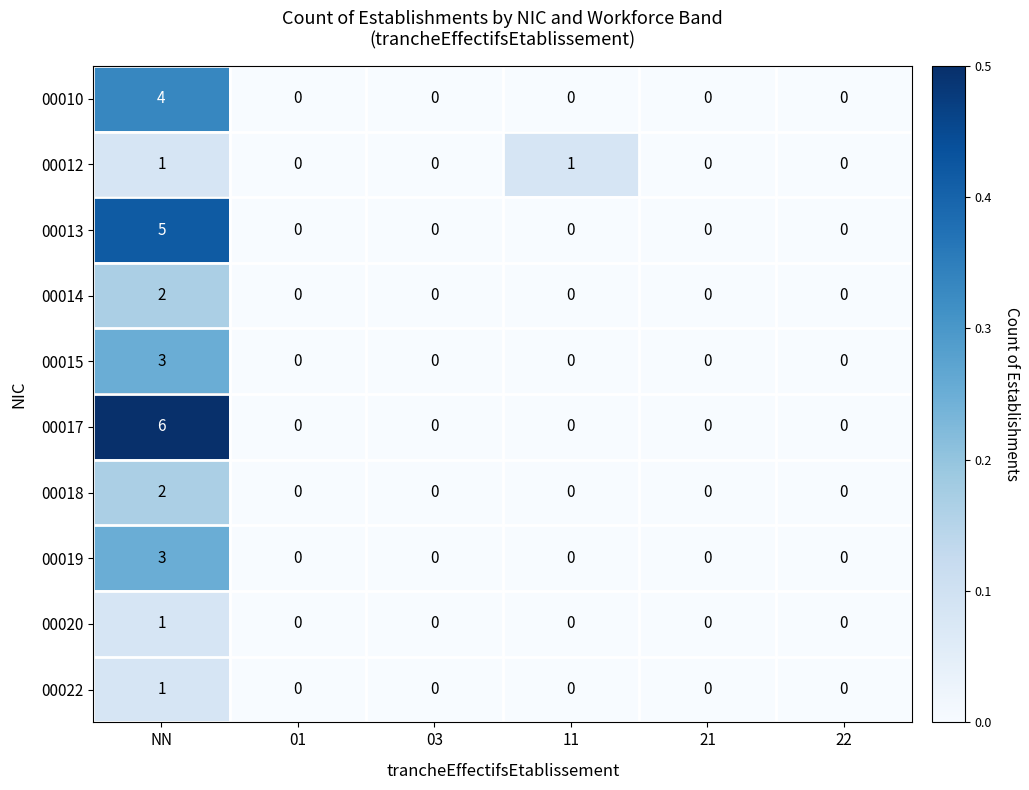

Count the number of categories in the chart.

6